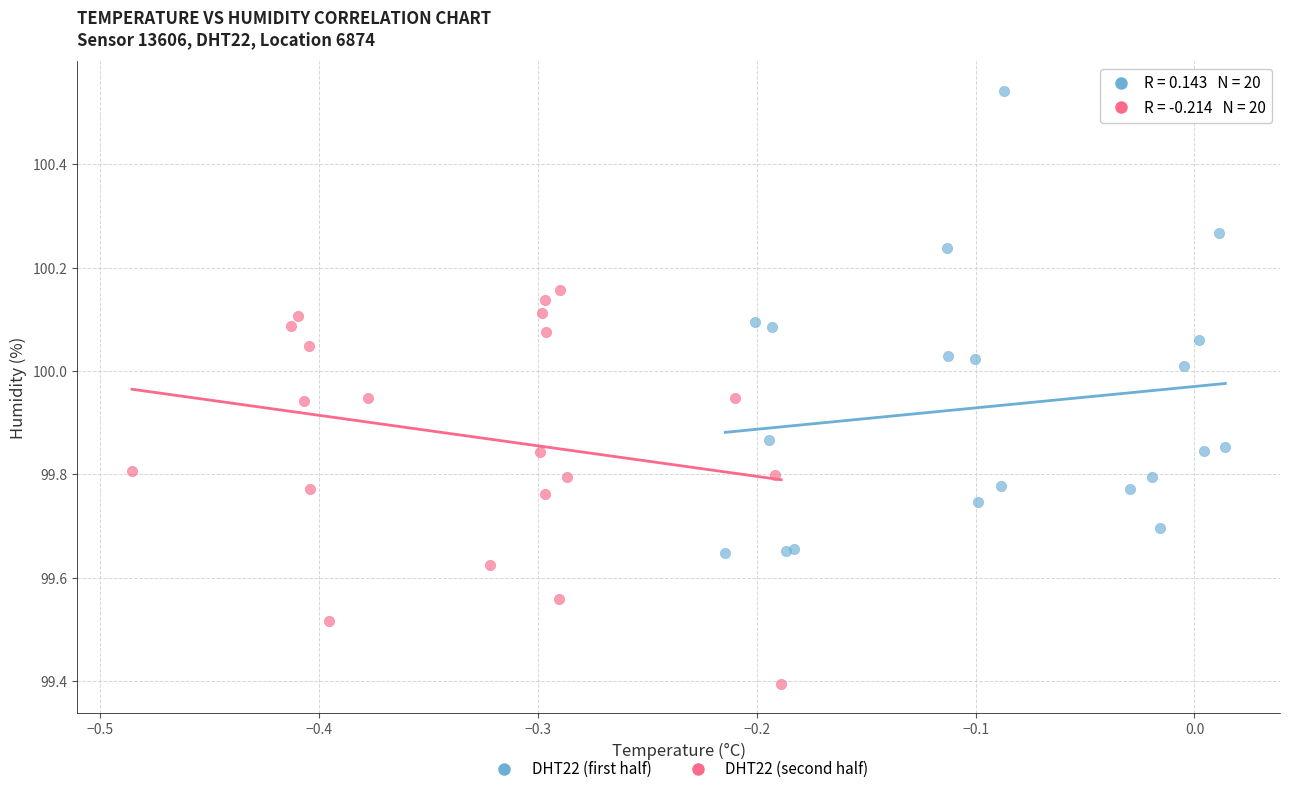

Which series reaches the maximum Y coordinate?

DHT22 (first half)